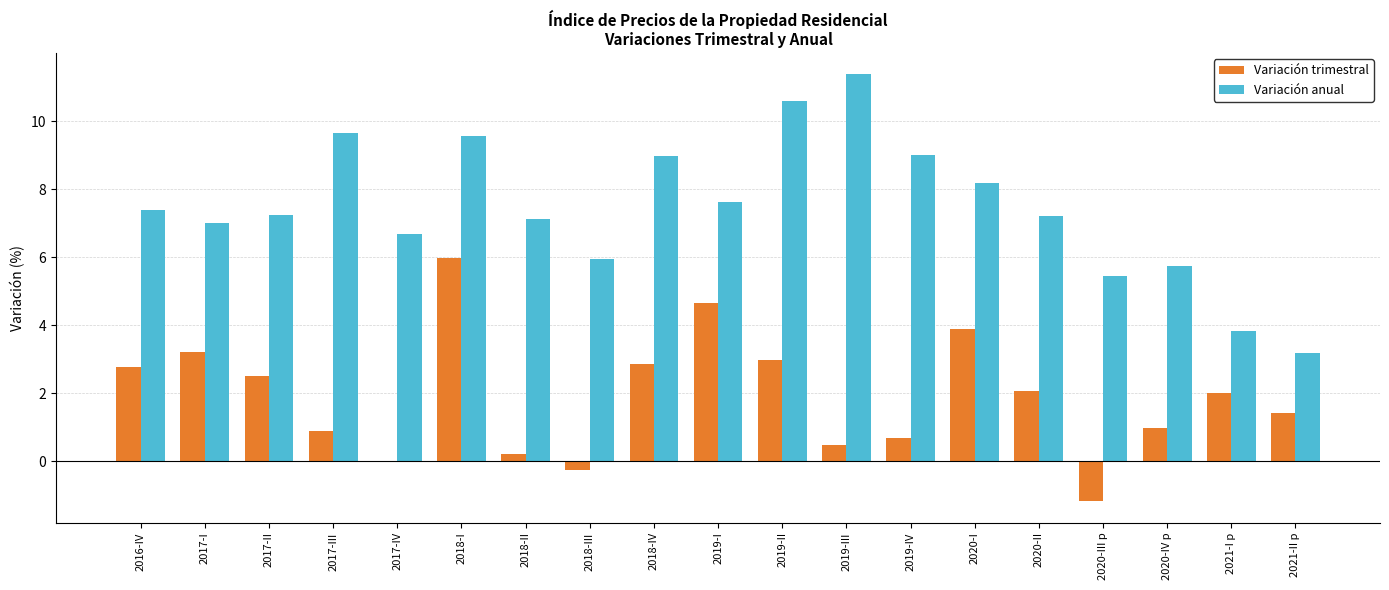

How many categories are shown in the chart?

19